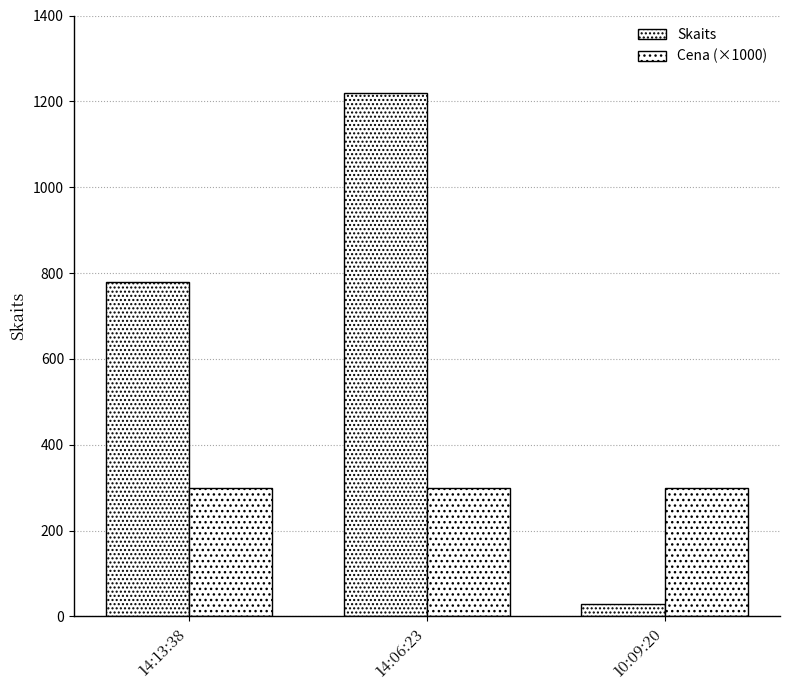

How many categories are shown in the chart?

3